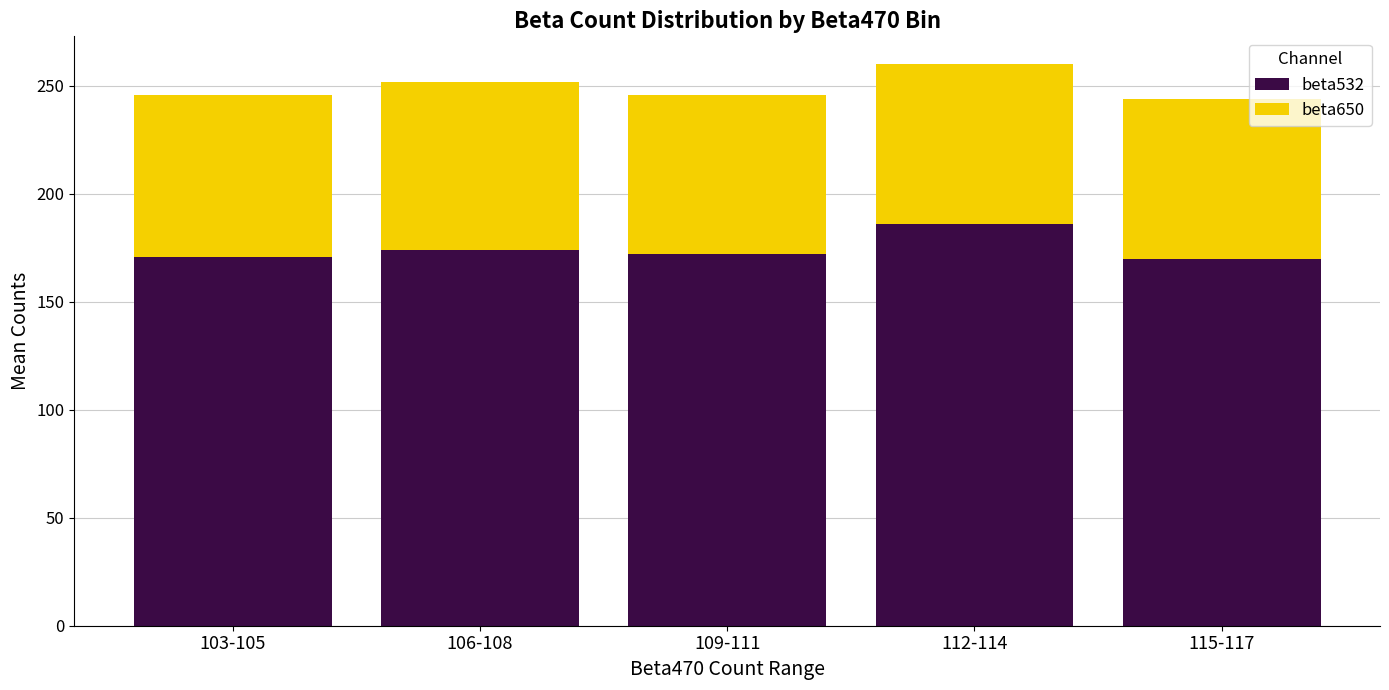

What is the value of the beta532 bar at the 2nd from the left?

174